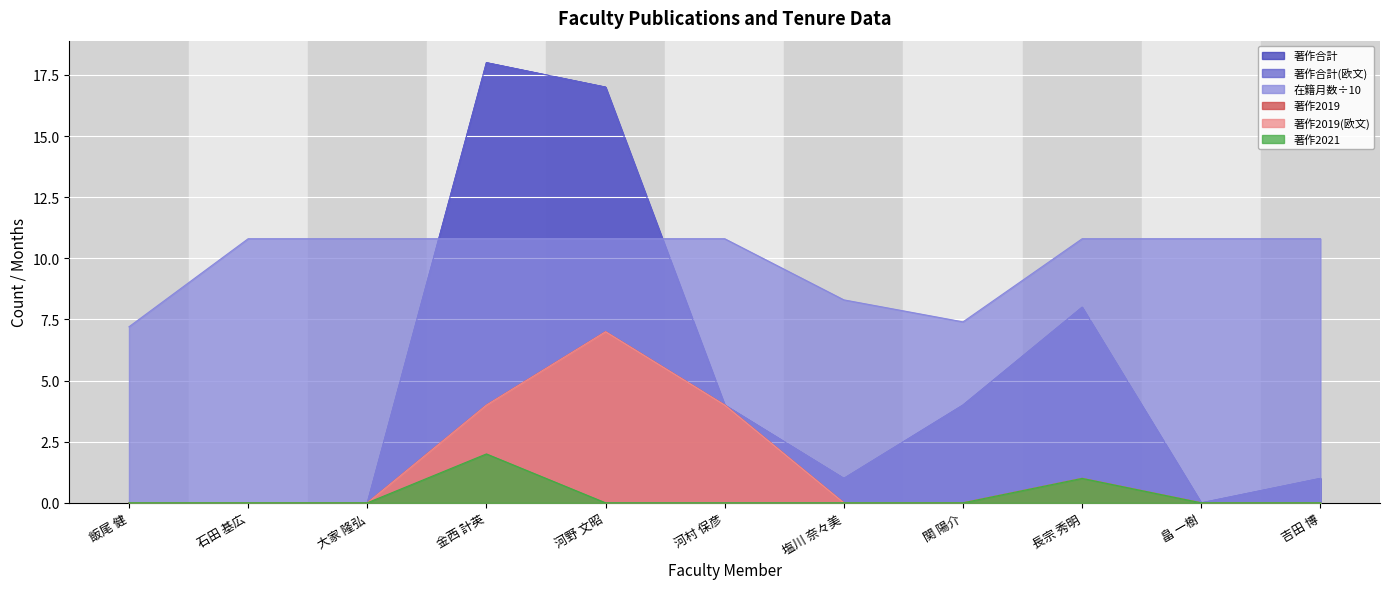

Which series has the widest spread of values?

著作合計